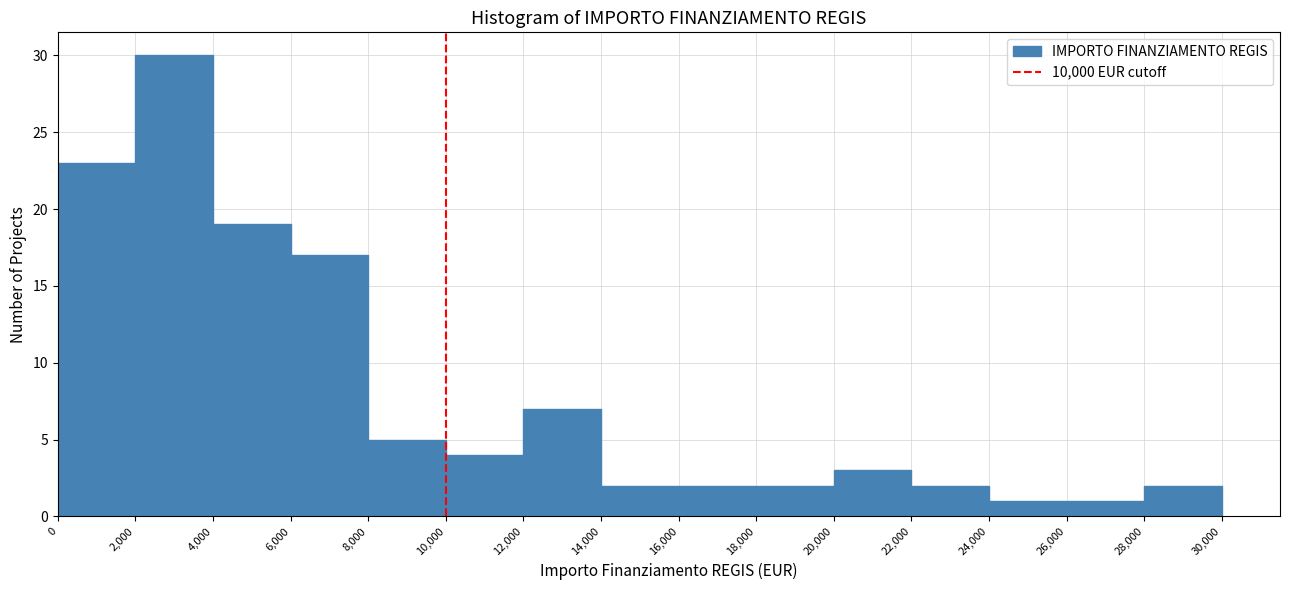

Reading left to right, transcribe this chart: for each bar, give the range it covers on the x-axis and its height. The values are not printed on the chart, so give them approximately, as read against the axis.

0 to 2,000: 23
2,000 to 4,000: 30
4,000 to 6,000: 19
6,000 to 8,000: 17
8,000 to 10,000: 5
10,000 to 12,000: 4
12,000 to 14,000: 7
14,000 to 16,000: 2
16,000 to 18,000: 2
18,000 to 20,000: 2
20,000 to 22,000: 3
22,000 to 24,000: 2
24,000 to 26,000: 1
26,000 to 28,000: 1
28,000 to 30,000: 2